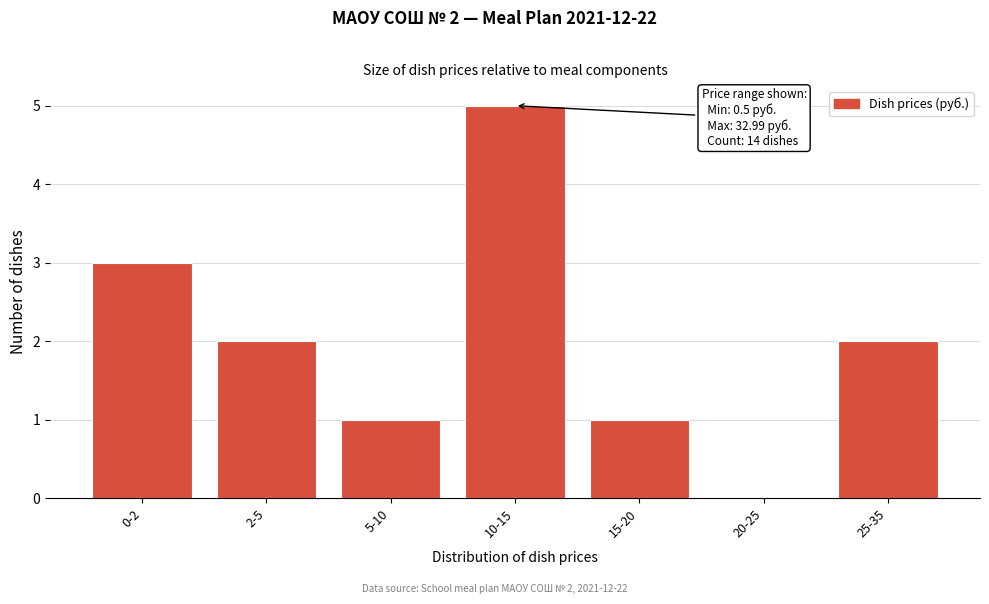

Reading left to right, list all the values displayed in this chart.

0-2=3	2-5=2	5-10=1	10-15=5	15-20=1	20-25=0	25-35=2